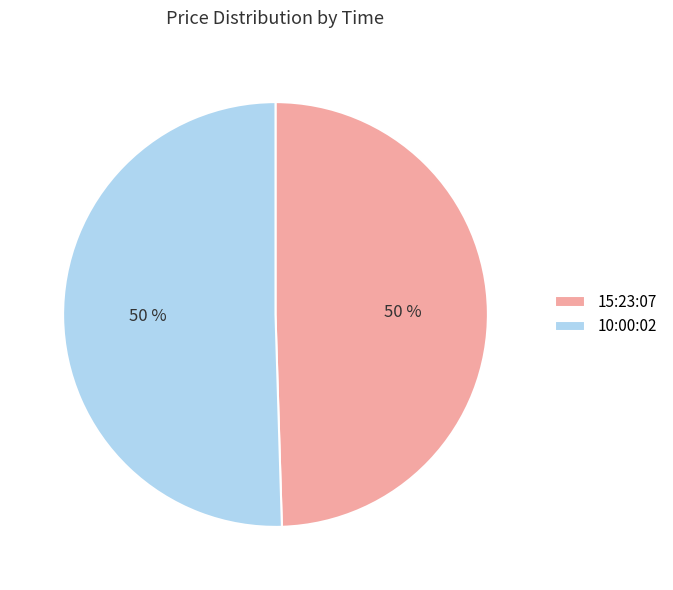

Is the sum of 15:23:07 and 10:00:02 greater than half?

Yes